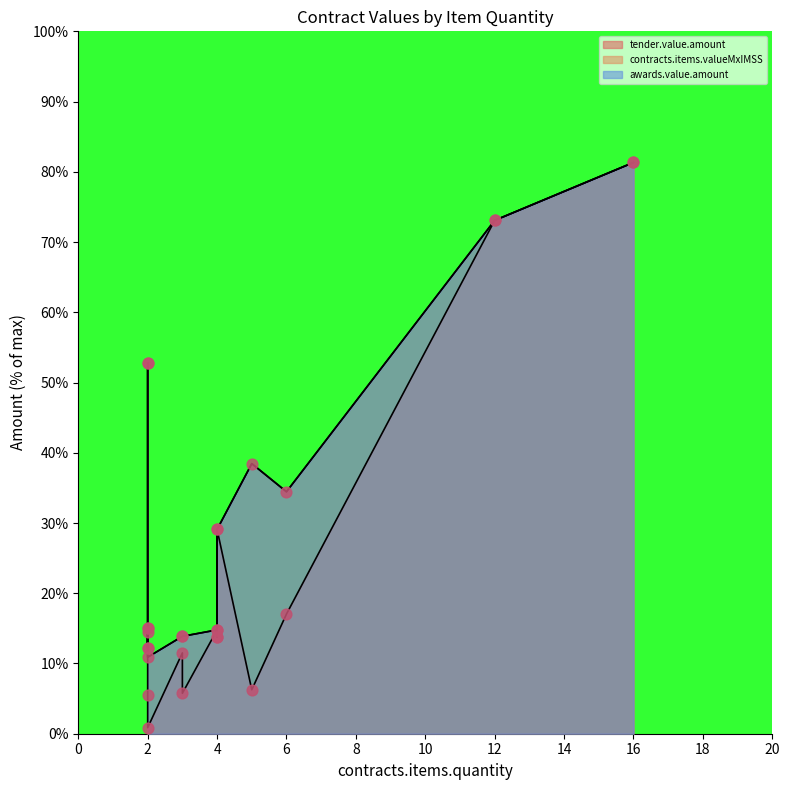

At how many categories does at least one series exceed 9?

14